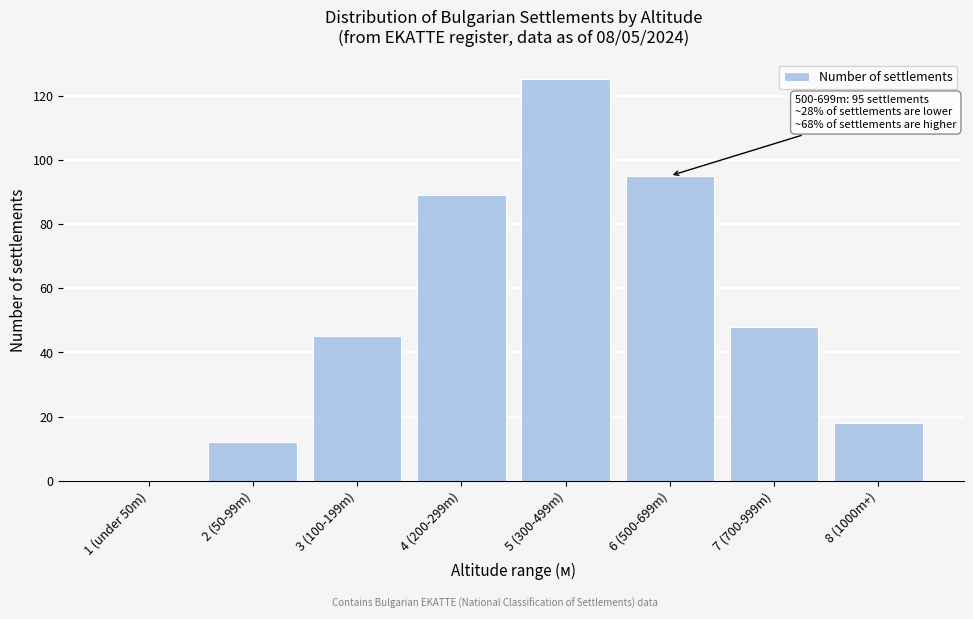

Reading left to right, transcribe all the data shown in this chart.

1 (under 50m)=0	2 (50-99m)=12	3 (100-199m)=45	4 (200-299m)=89	5 (300-499m)=125	6 (500-699m)=95	7 (700-999m)=48	8 (1000m+)=18